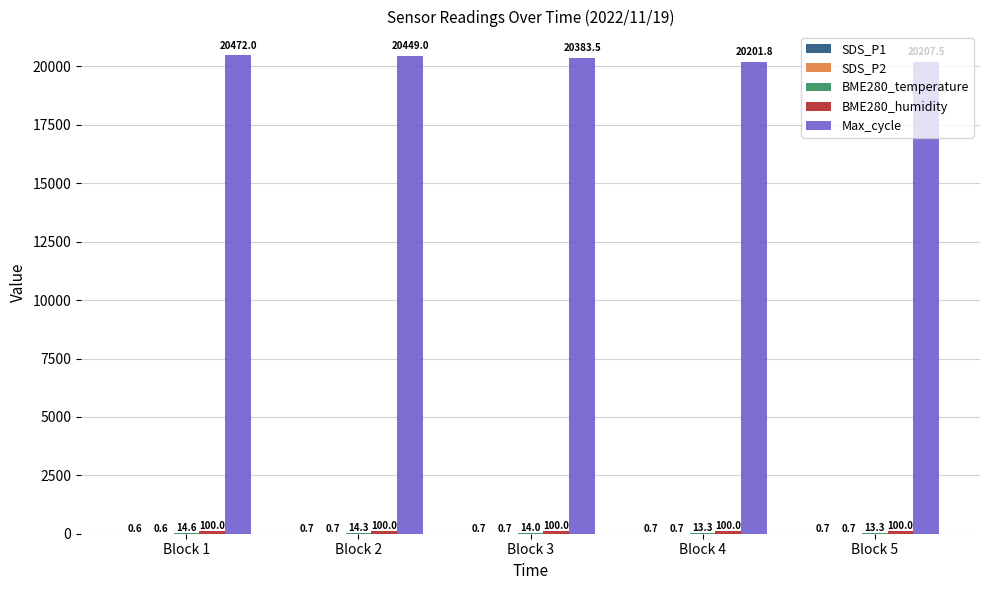

Read the Max_cycle value at Block 5.

20207.5